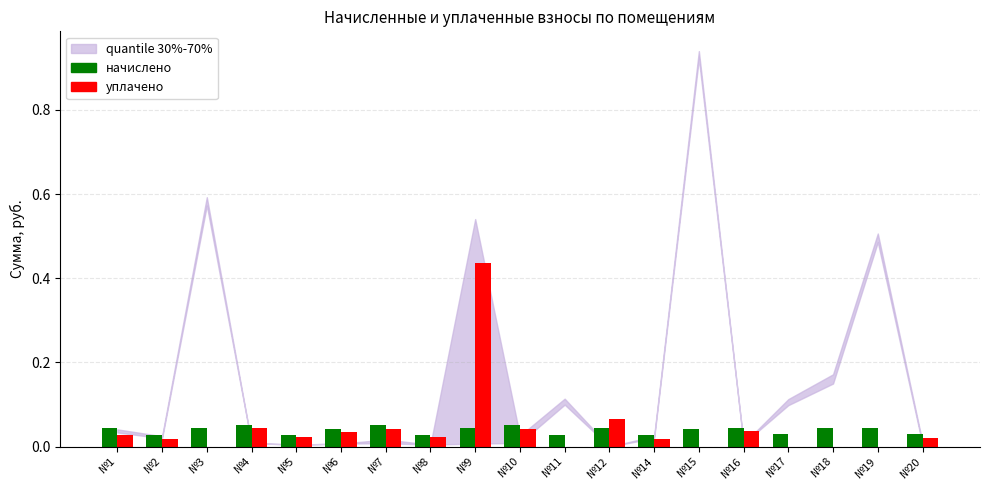

Count the number of data series in this chart.

2